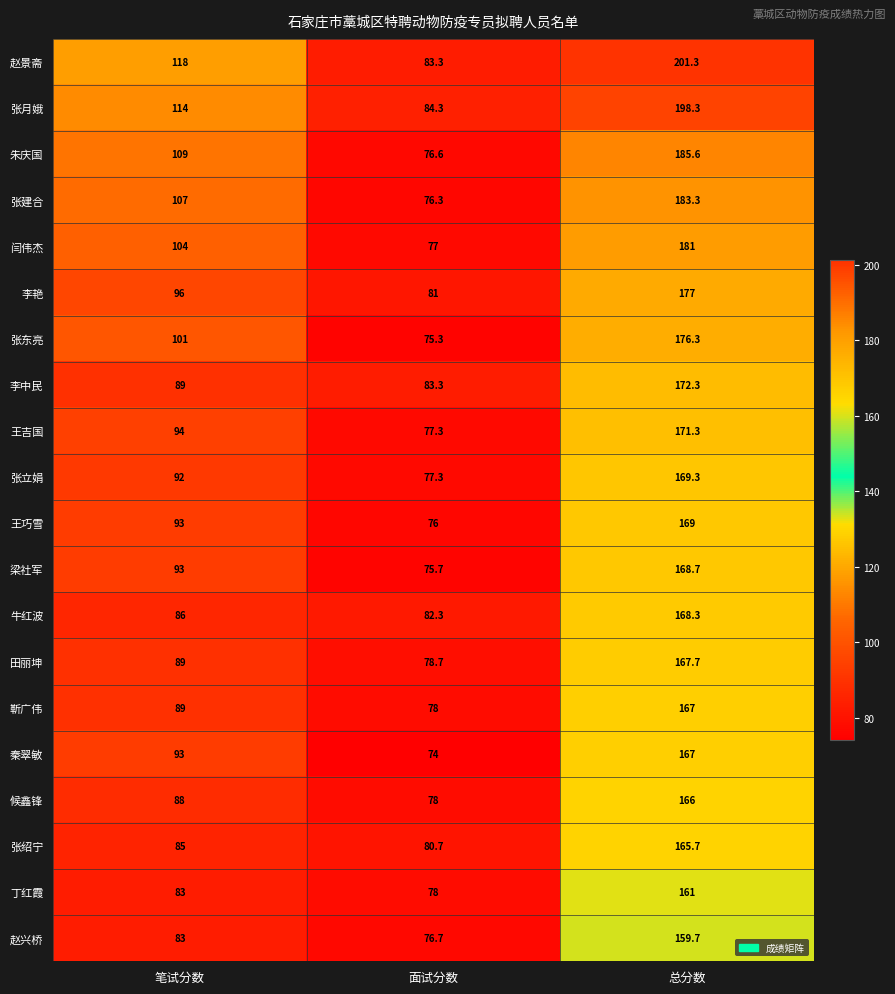

Is the value of 靳广伟 at 笔试分数 greater than the value of 赵兴桥 at 总分数?

No